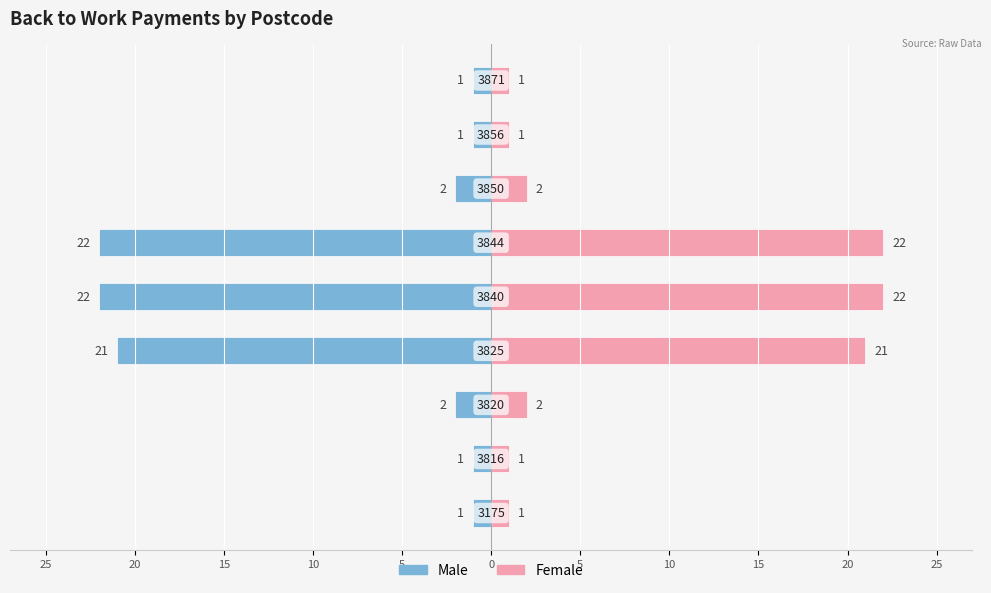

What is the difference between the second highest and second lowest values in the Female series?

21